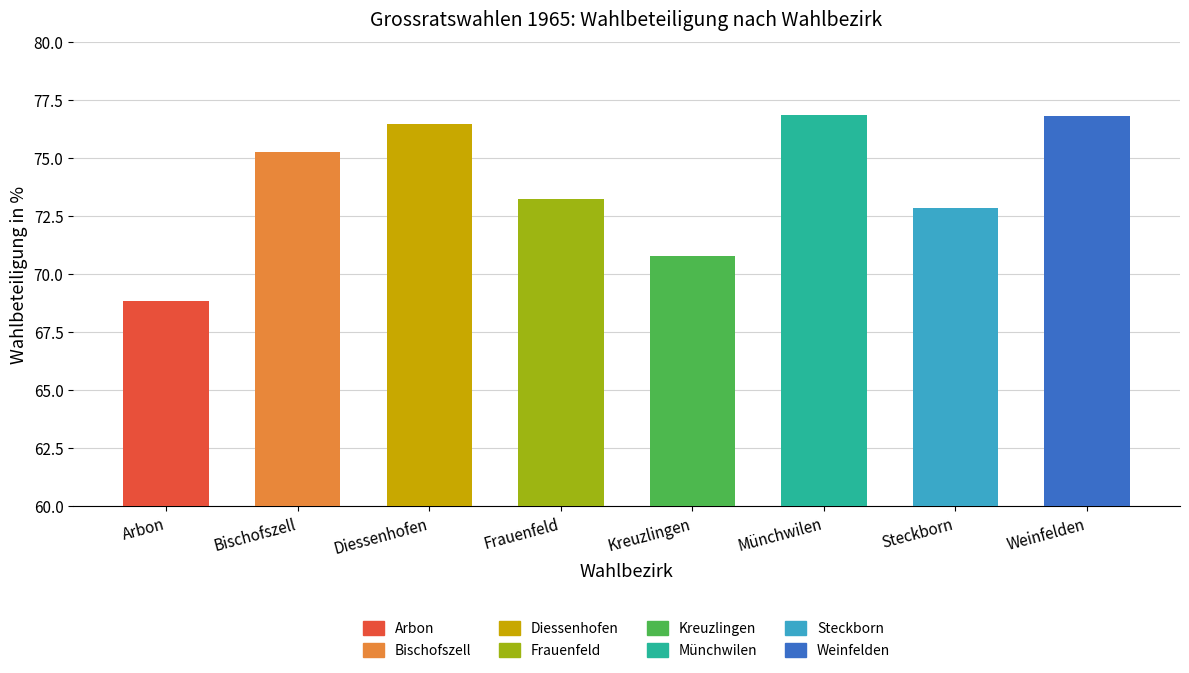

What is the maximum value shown in the chart?

76.8